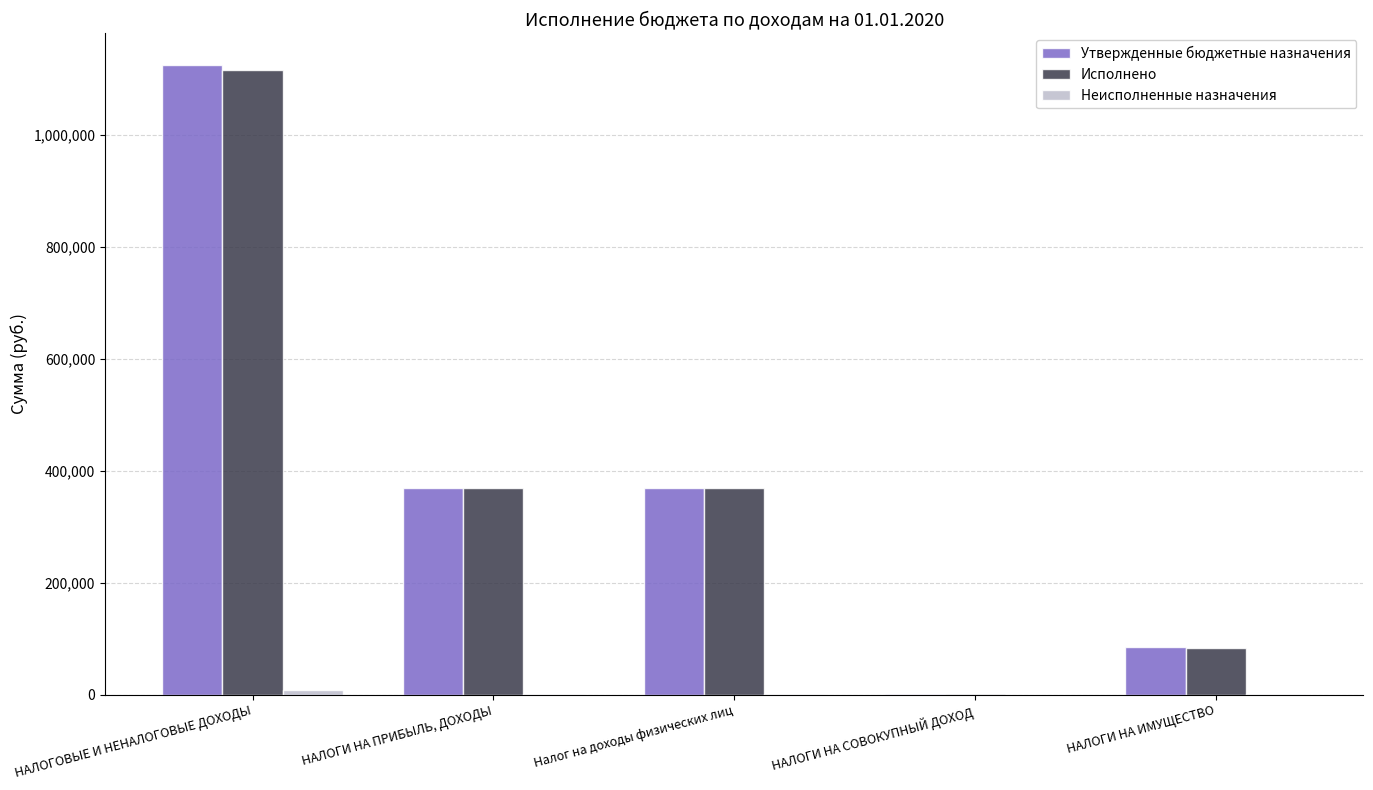

What is the sum of all Исполнено values?

1939968.0